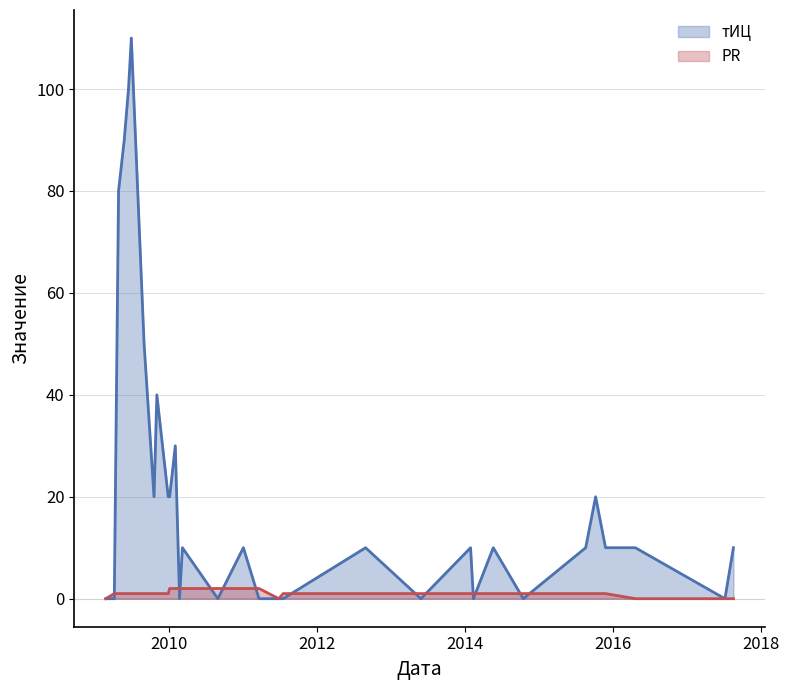

Reading left to right, transcribe all the data shown in this chart.

тИЦ: 0	0	80	90	100	110	50	20	40	20	20	30	0	10	0	10	0	0	0	10	0	10	0	10	0	10	20	10	10	0	10
PR: 0	1	1	1	1	1	1	1	1	1	2	2	2	2	2	2	2	0	1	1	1	1	1	1	1	1	1	1	0	0	0